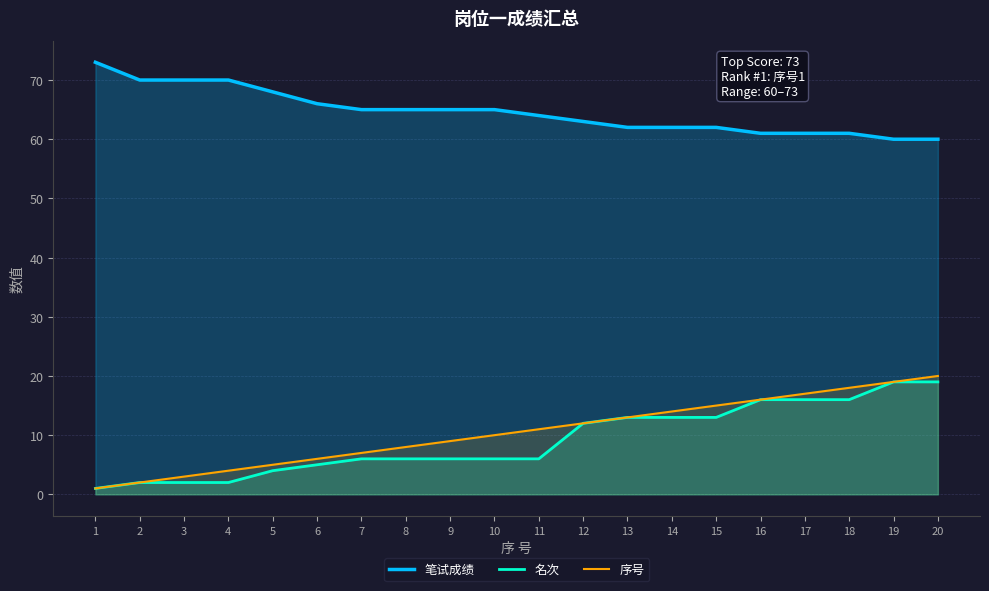

What is the maximum value for 笔试成绩?

73